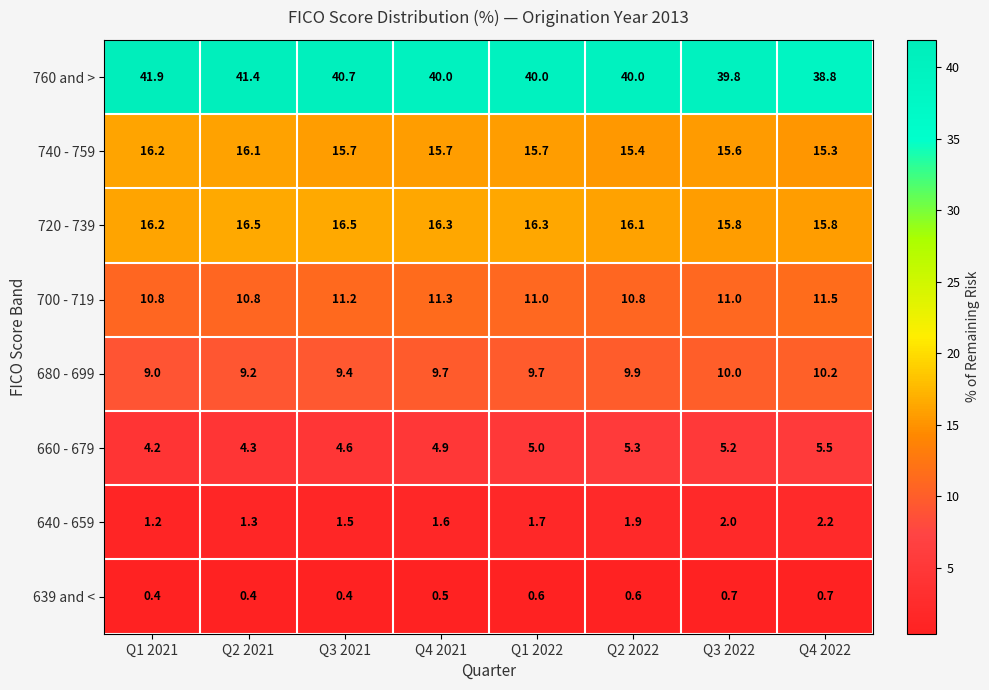

Is it true that 700 - 719 equals 11.2 at Q3 2021?

True